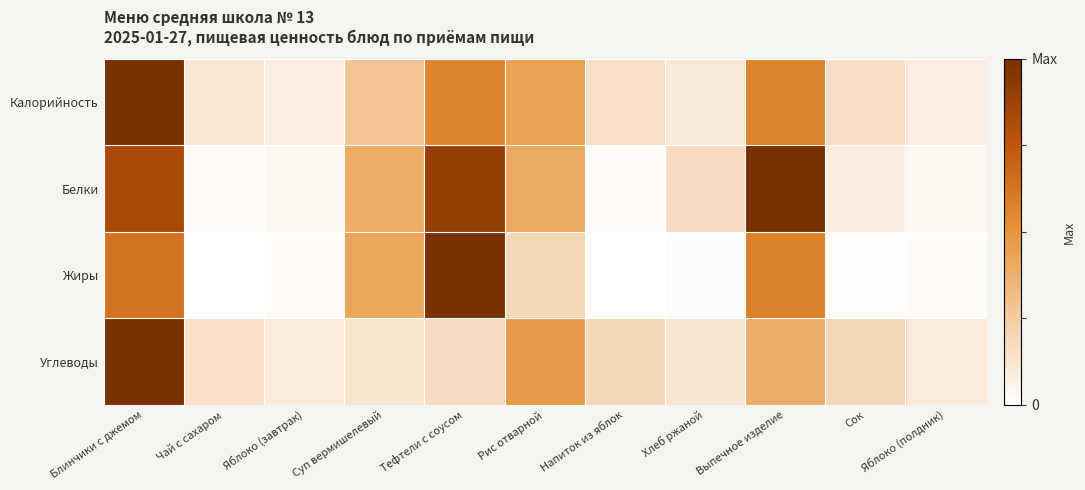

Count the number of data series in this chart.

4